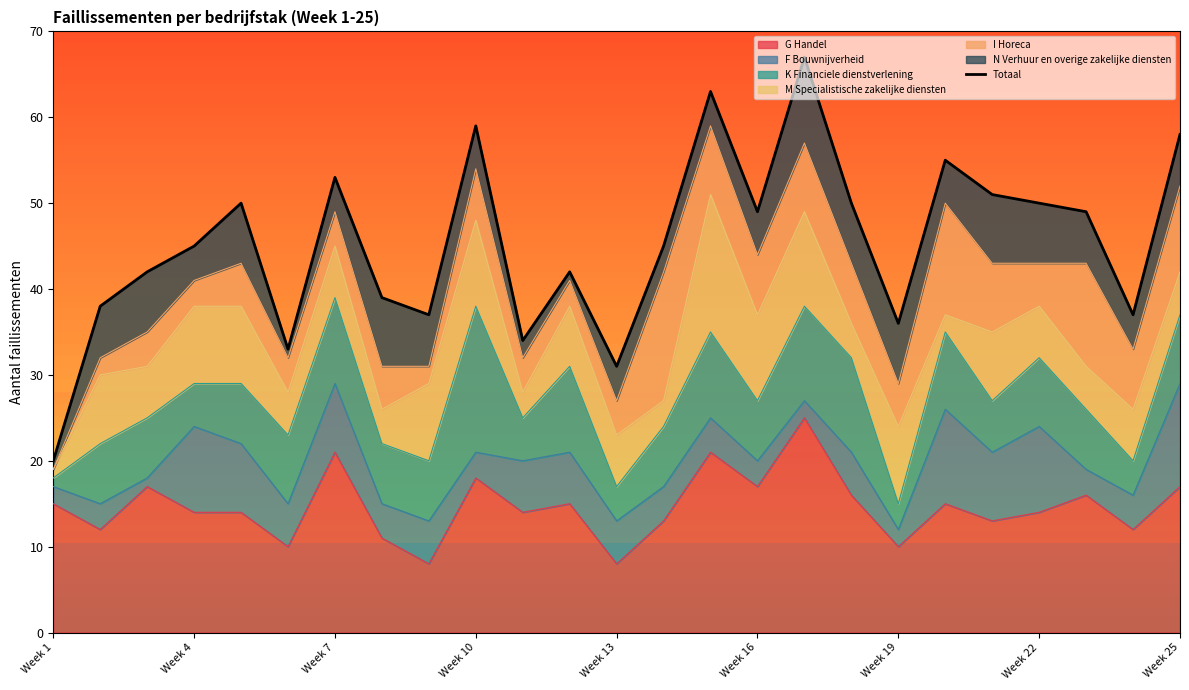

Is it true that G Handel equals 8 at Week 10?

False